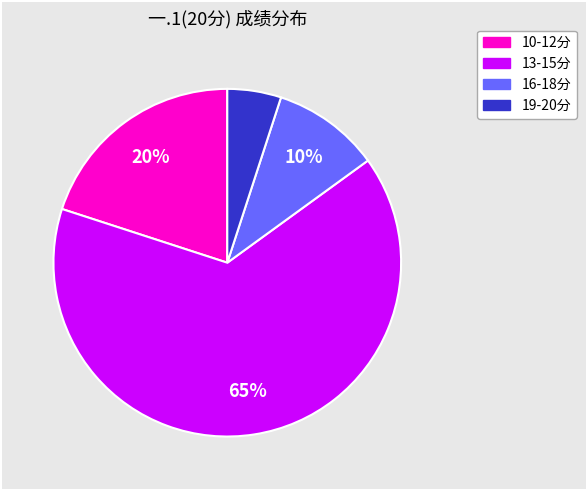

To the nearest percent, what is the difference between the largest and smallest slice percentages?

60%